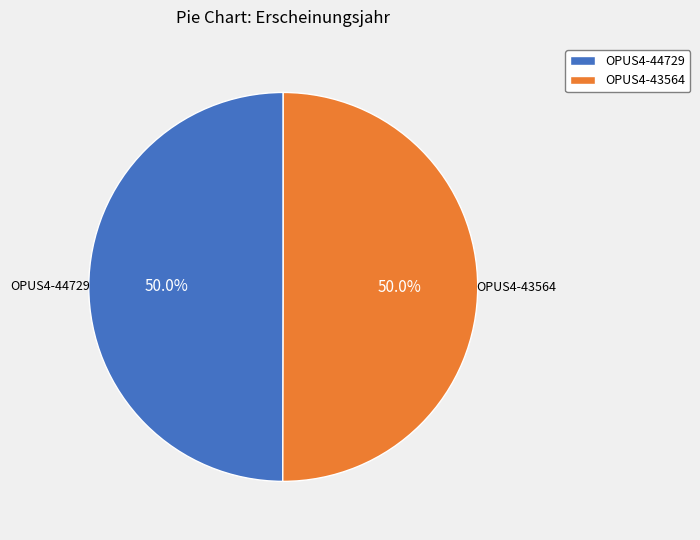

Combined, what portion of the pie is OPUS4-44729 and OPUS4-43564?

100.0%